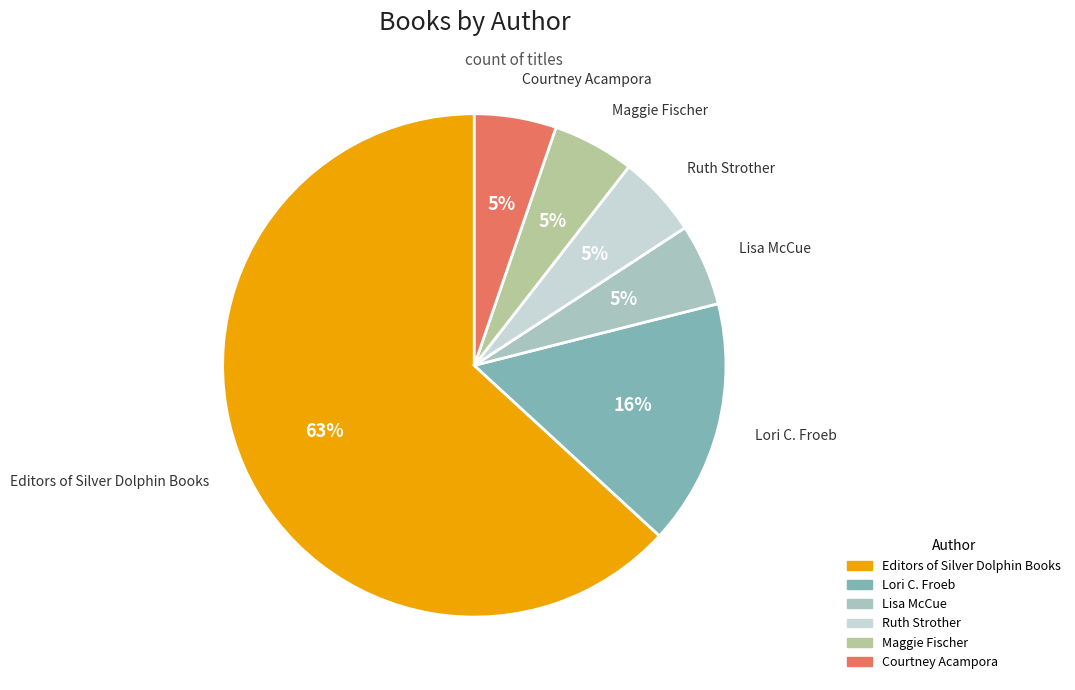

Is Lisa McCue the majority of the pie?

No